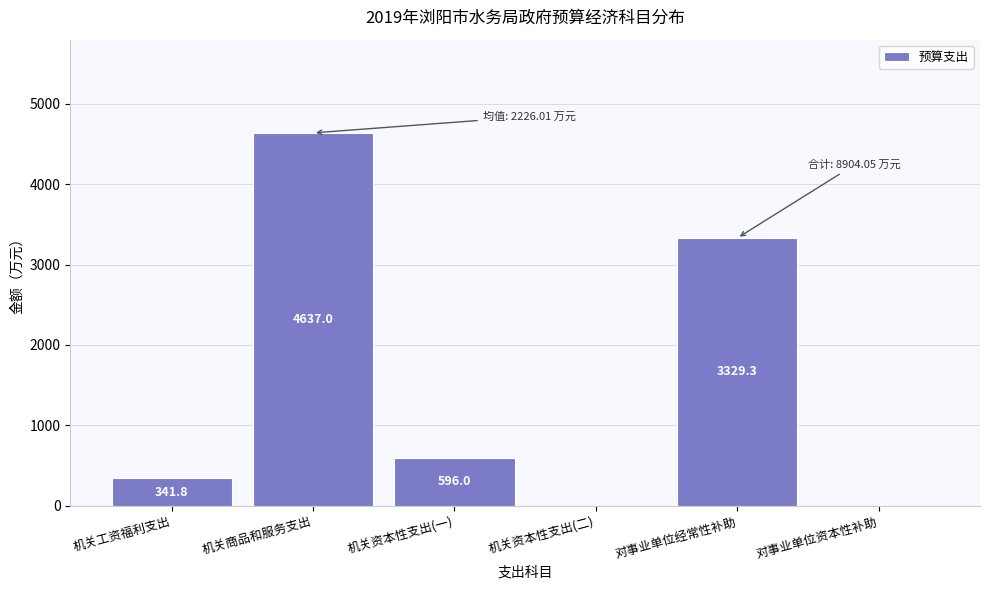

Reading right to left, extract all data points from this chart.

对事业单位资本性补助=0.0	对事业单位经常性补助=3329.3	机关资本性支出(二)=0.0	机关资本性支出(一)=596.0	机关商品和服务支出=4637.0	机关工资福利支出=341.8